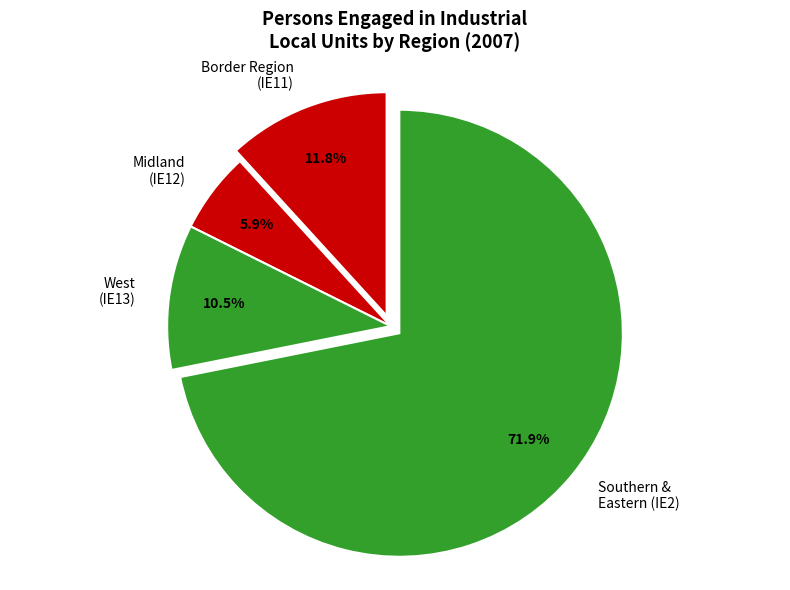

What is the ratio of the value at Midland (IE12) to the value at West (IE13)?

0.6